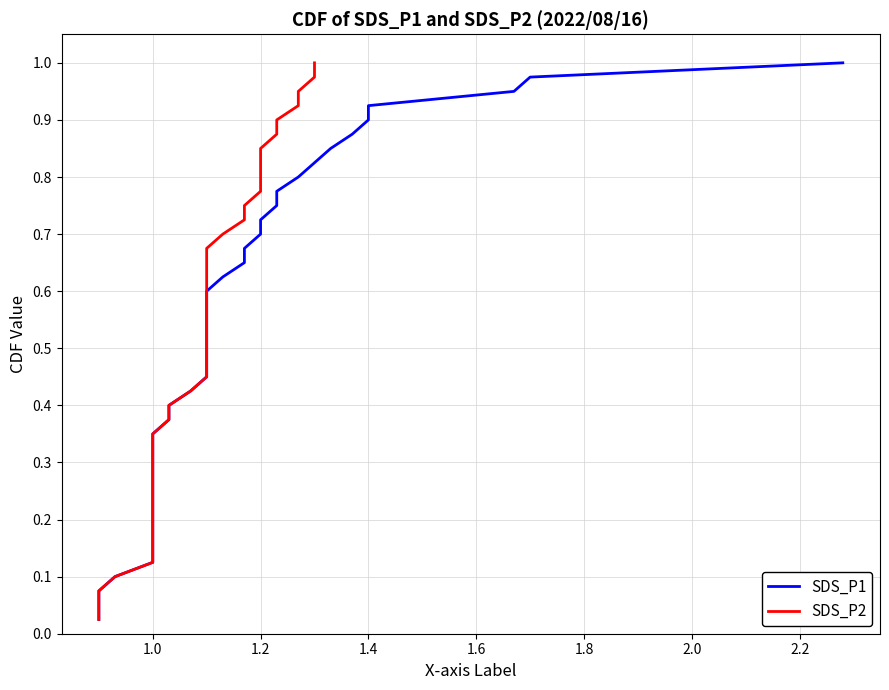

True or false: SDS_P2 and SDS_P1 cross at least once.

False